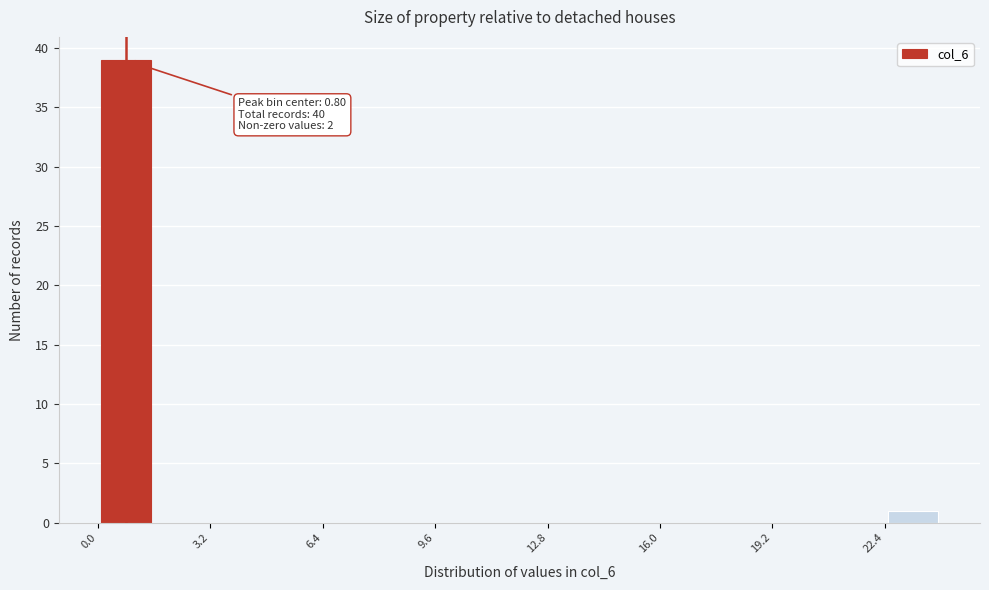

Around what value on the x-axis is the tallest bar? Give the approximate position of its centre, as read against the axis.

1.0